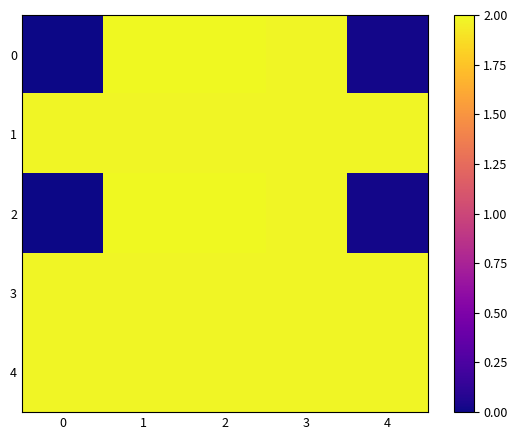

Rank the series at 4 from lowest to highest value.

0, 2, 1, 3, 4